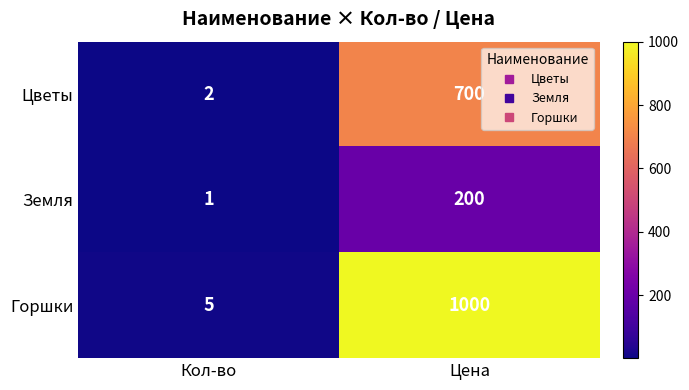

True or false: Горшки has a value of 2 at Кол-во.

False